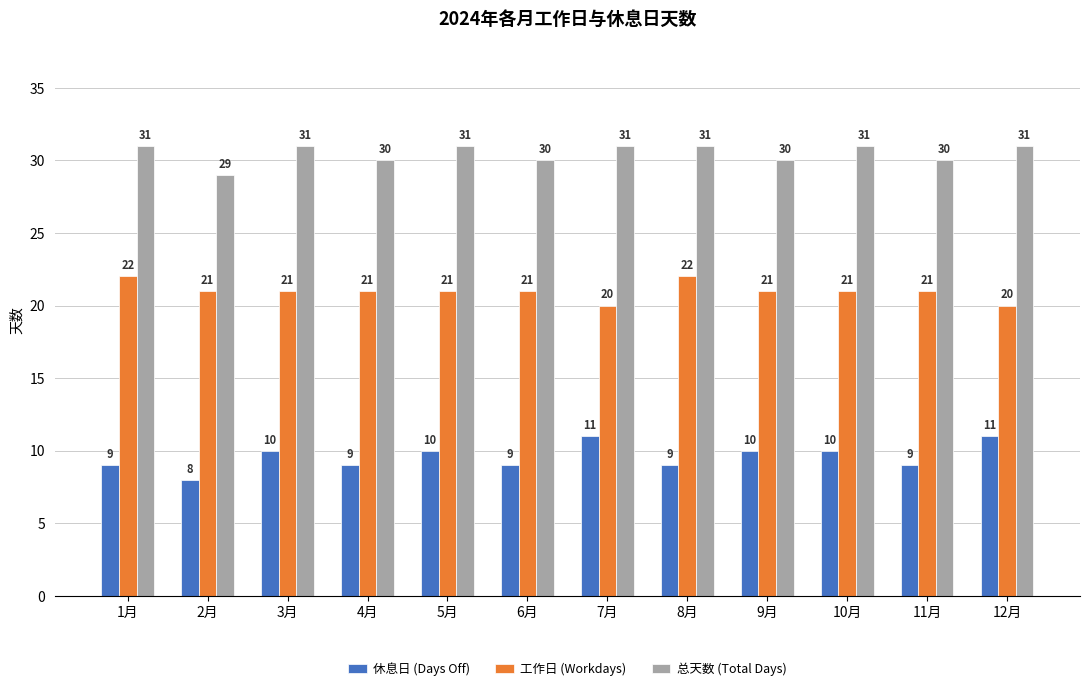

What position from the left is 5月?

5